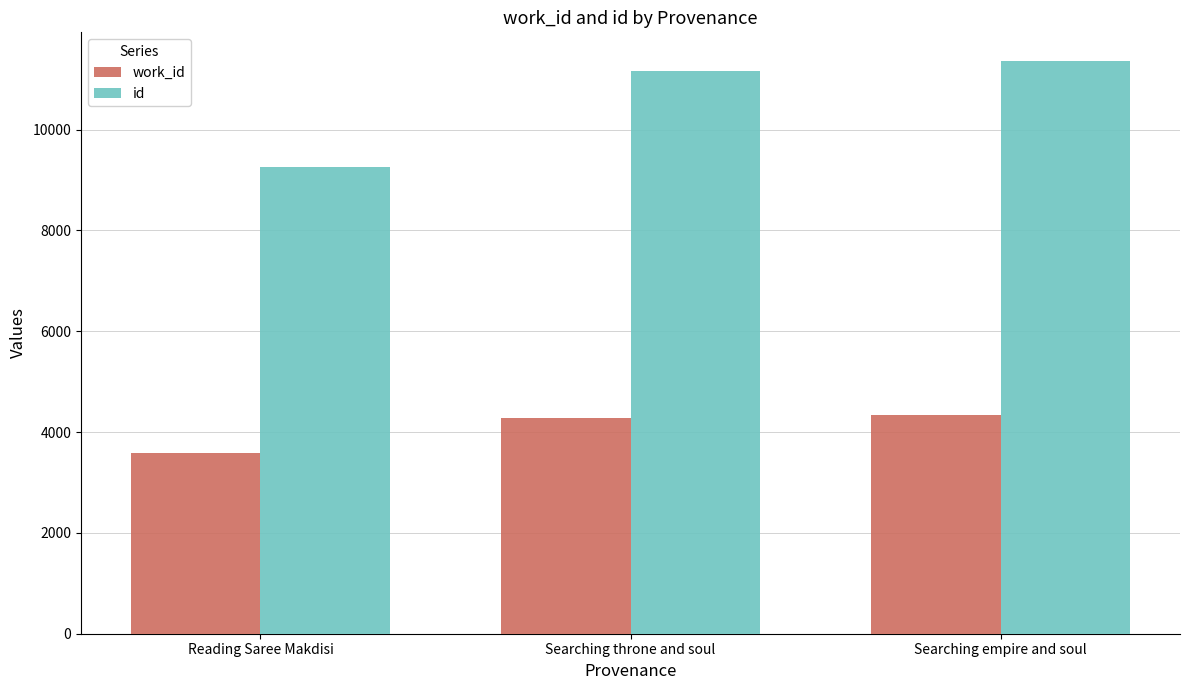

What is the difference between the highest and lowest values at Reading Saree Makdisi?

5685